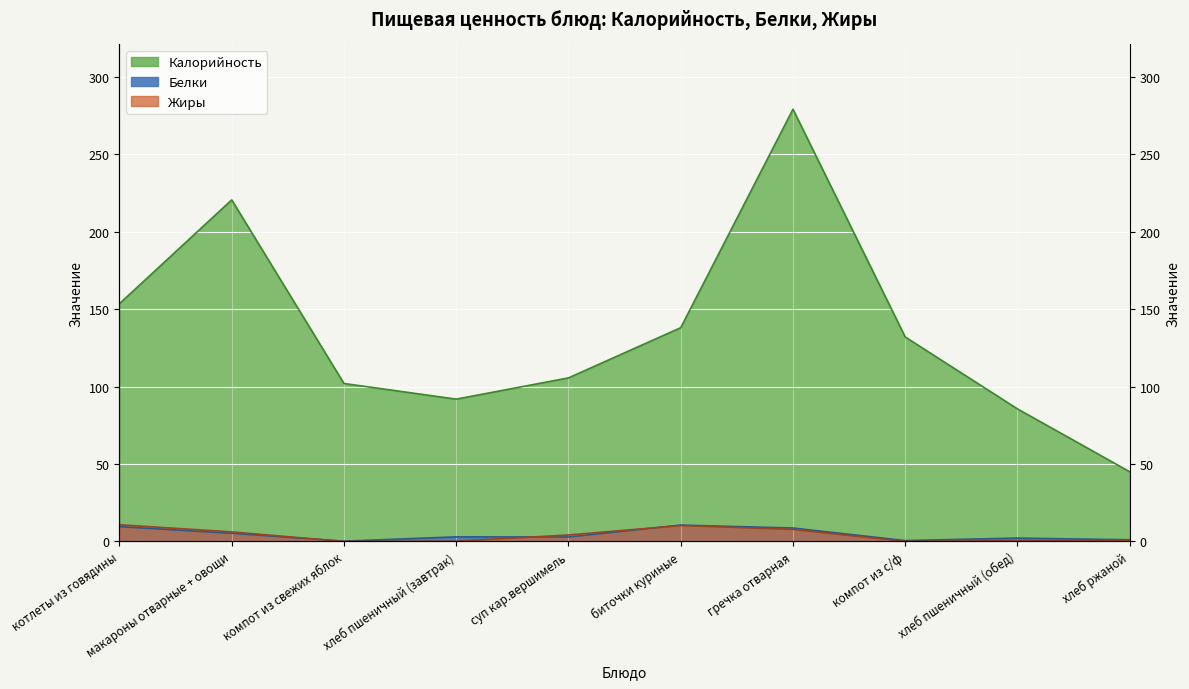

Reading right to left, list all the values displayed in this chart.

Калорийность: 45.0	85.6	132.0	279.0	138.0	105.6	91.9	102.0	220.5	153.5
Белки: 1.1	2.2	0.6	8.7	10.6	2.9	3.0	0.2	5.3	9.6
Жиры: 0.5	0.6	0.0	7.8	10.3	4.2	0.2	0.0	6.2	10.8